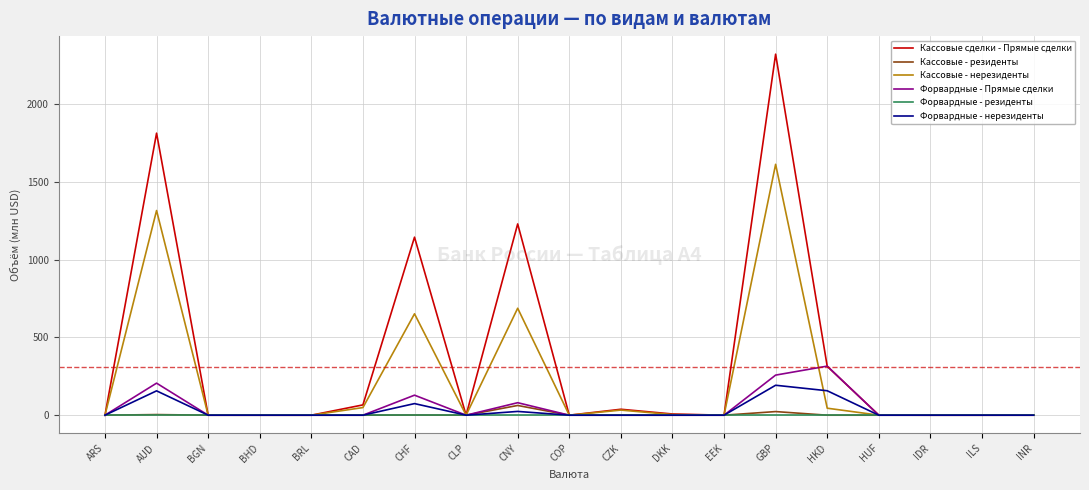

True or false: Форвардные - Прямые сделки has a value of 0.0 at ILS.

True